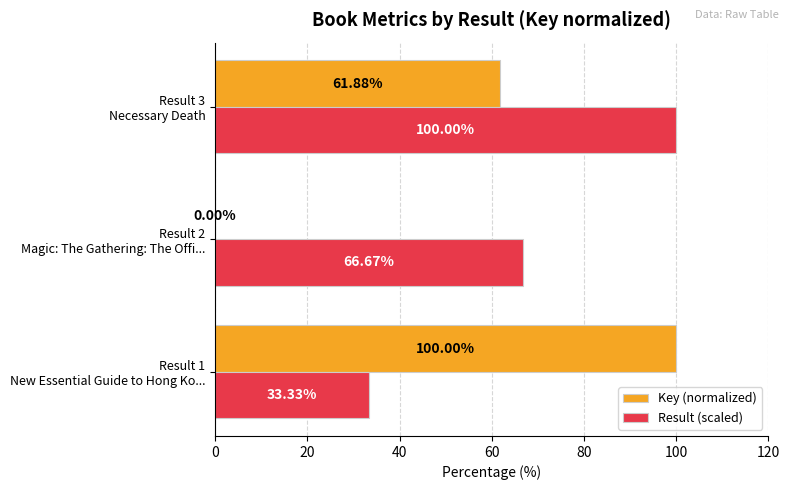

Which series has the largest total across all categories?

Result (scaled)